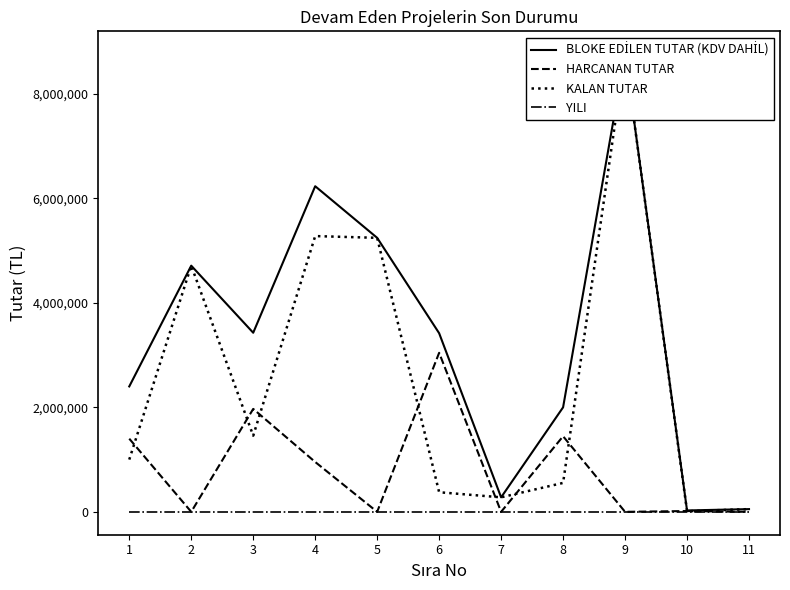

True or false: BLOKE EDİLEN TUTAR (KDV DAHİL) and KALAN TUTAR intersect in this chart.

False